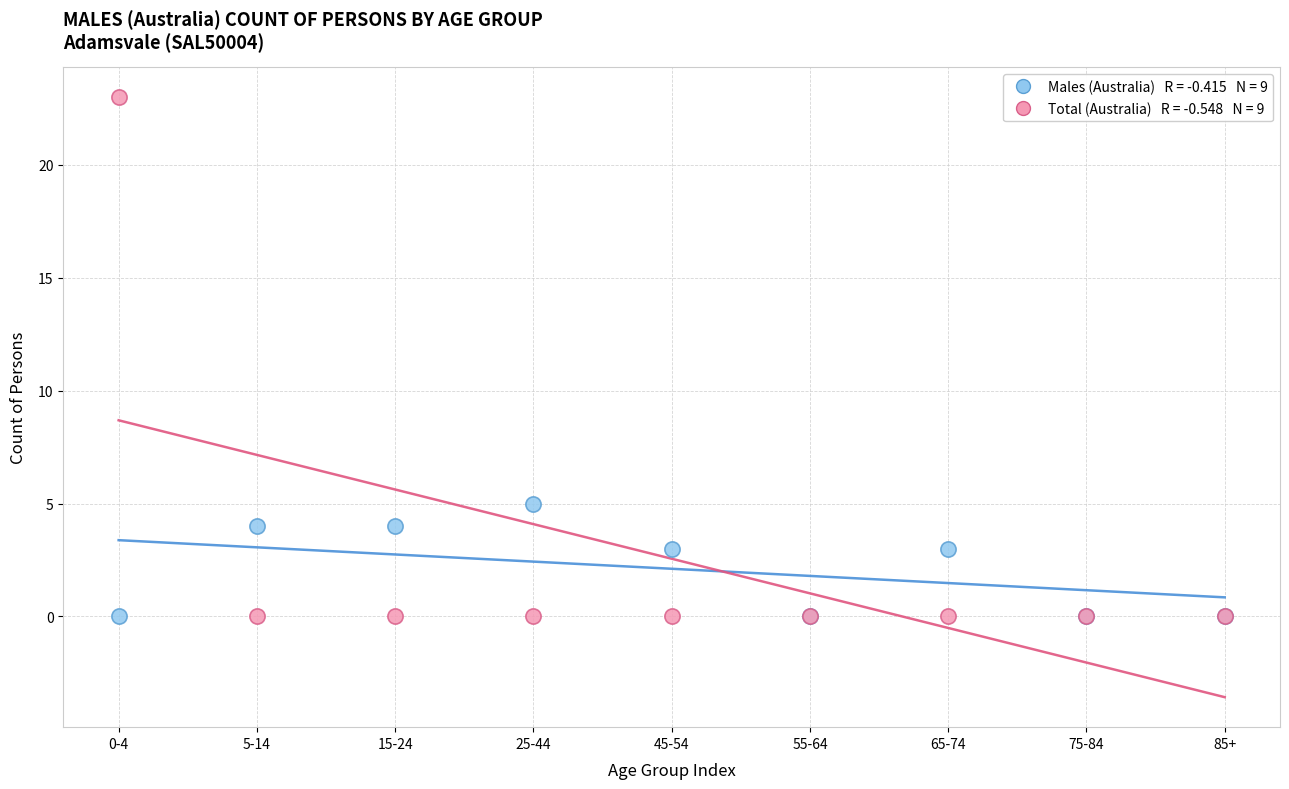

Across all series, what Y value is closest to 11?

5